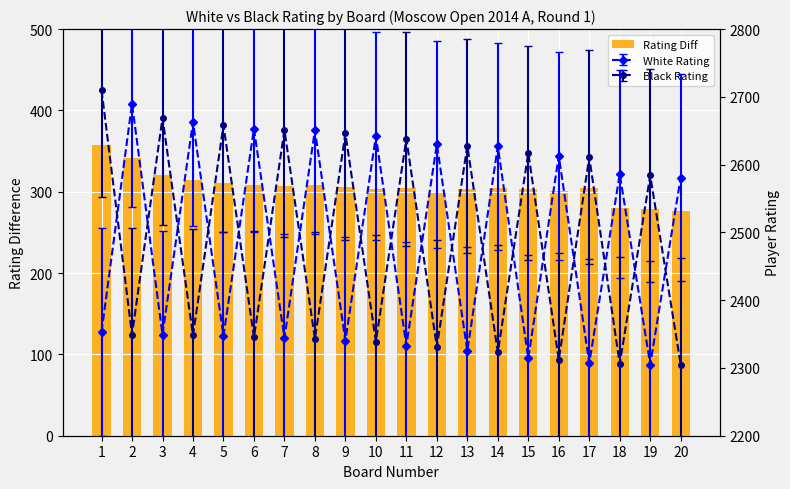

Reading right to left, extract all data points from this chart.

20=276	19=279	18=280	17=304	16=301	15=303	14=304	13=303	12=299	11=305	10=303	9=306	8=308	7=307	6=308	5=311	4=315	3=320	2=341	1=357